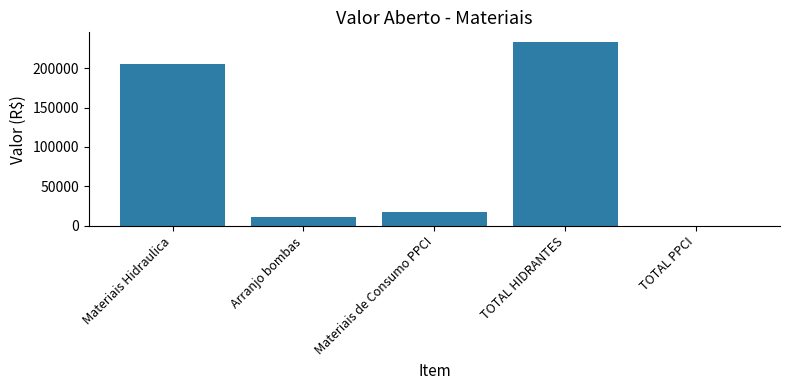

Which label corresponds to the largest value in the chart?

TOTAL HIDRANTES